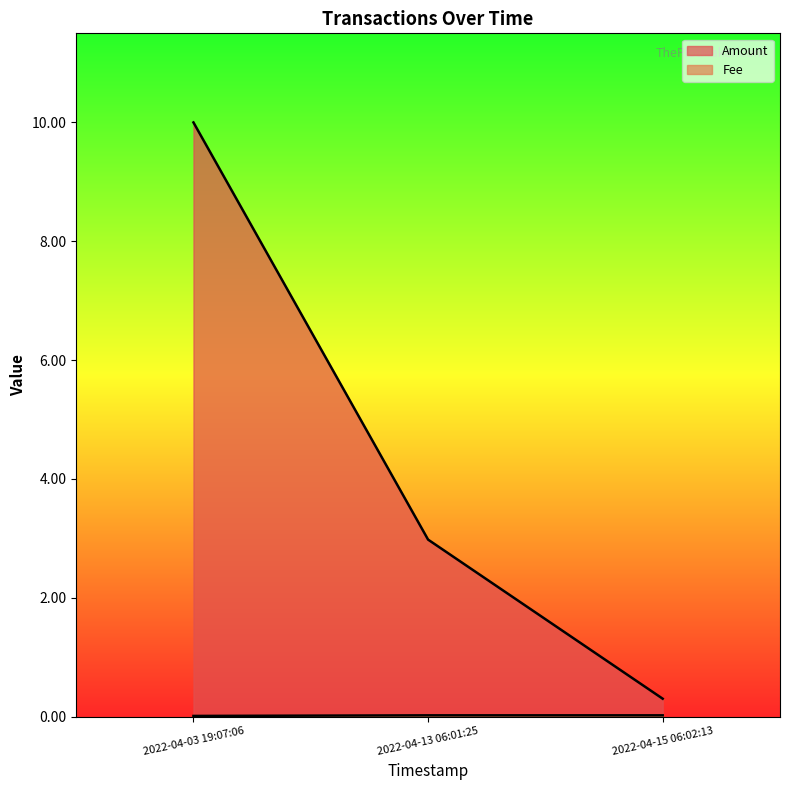

What is the average value of the Amount series?

4.4